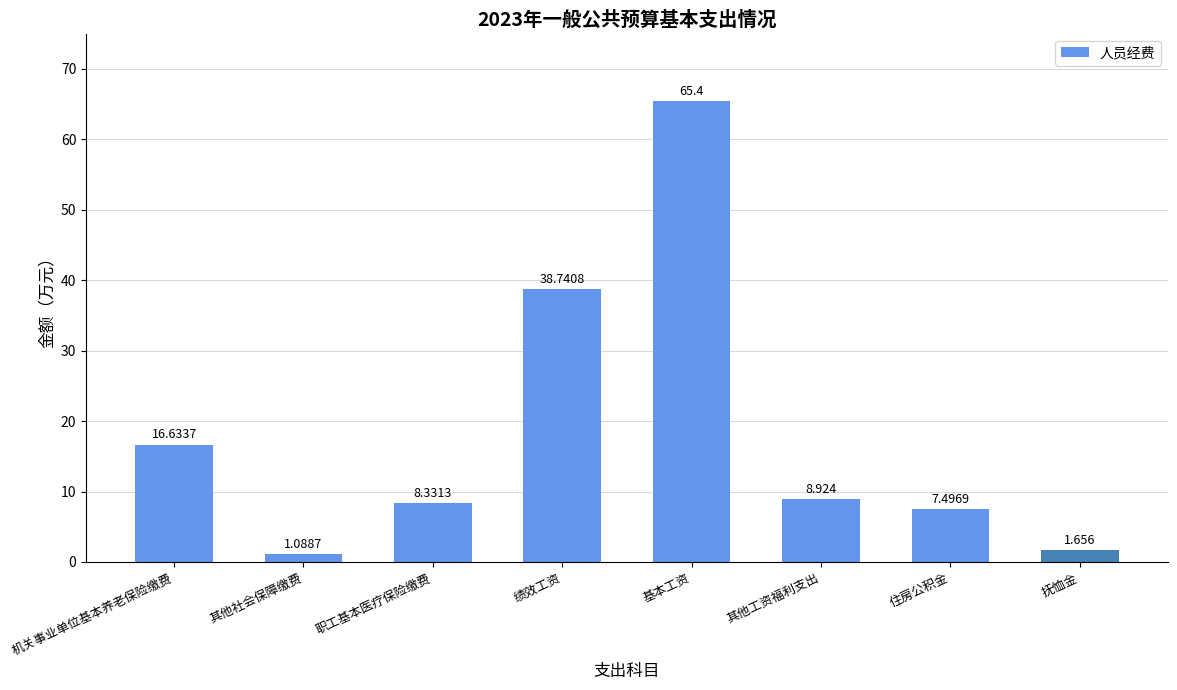

What is the label of the 5th bar from the right?

绩效工资